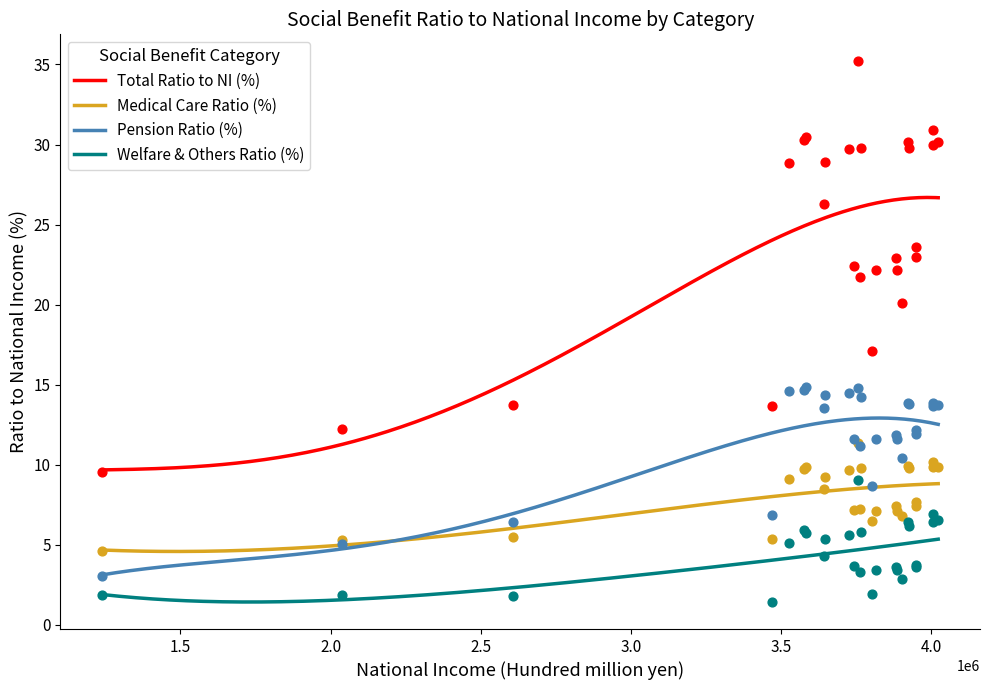

True or false: Pension Ratio (%) and Total Ratio to NI (%) cross at least once.

False